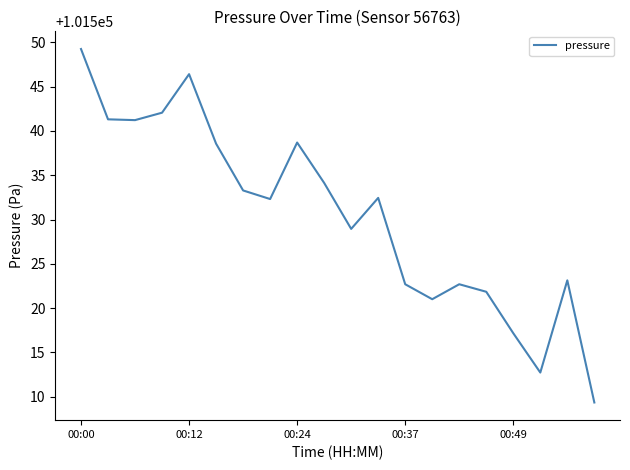

What is the minimum value shown in the chart?

101509.3